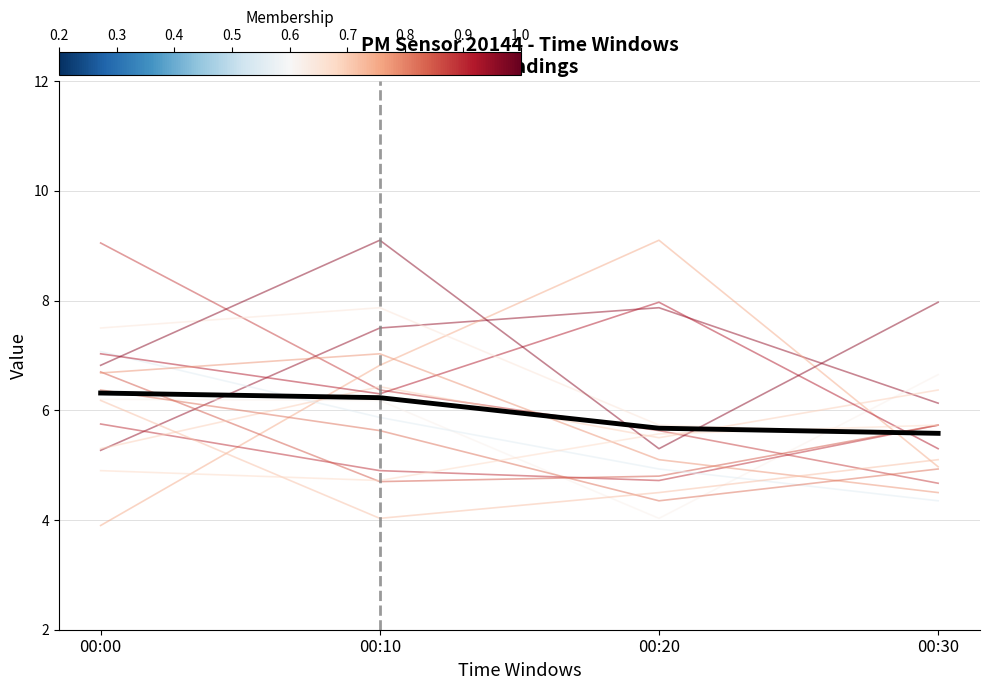

Where does the data first go above 6?

00:00